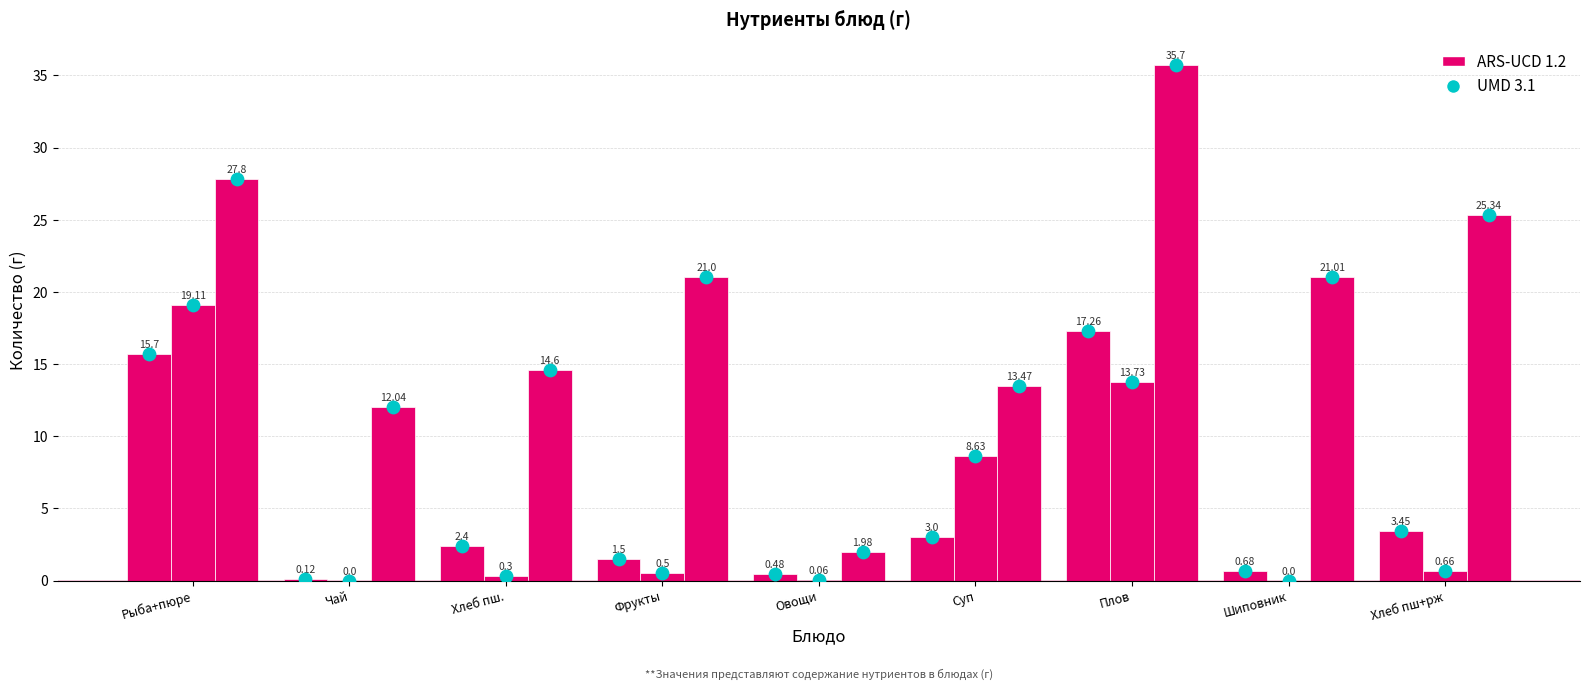

What is the total value across all series at Плов?

84.0